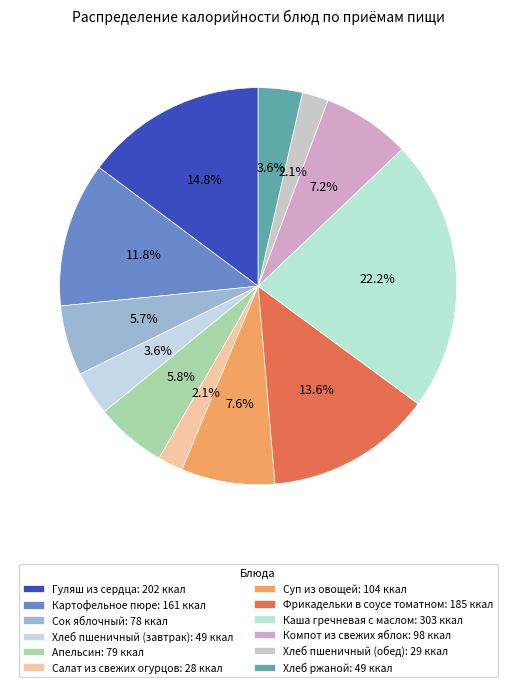

What percentage is the Картофельное пюре slice, to the nearest percent?

12%